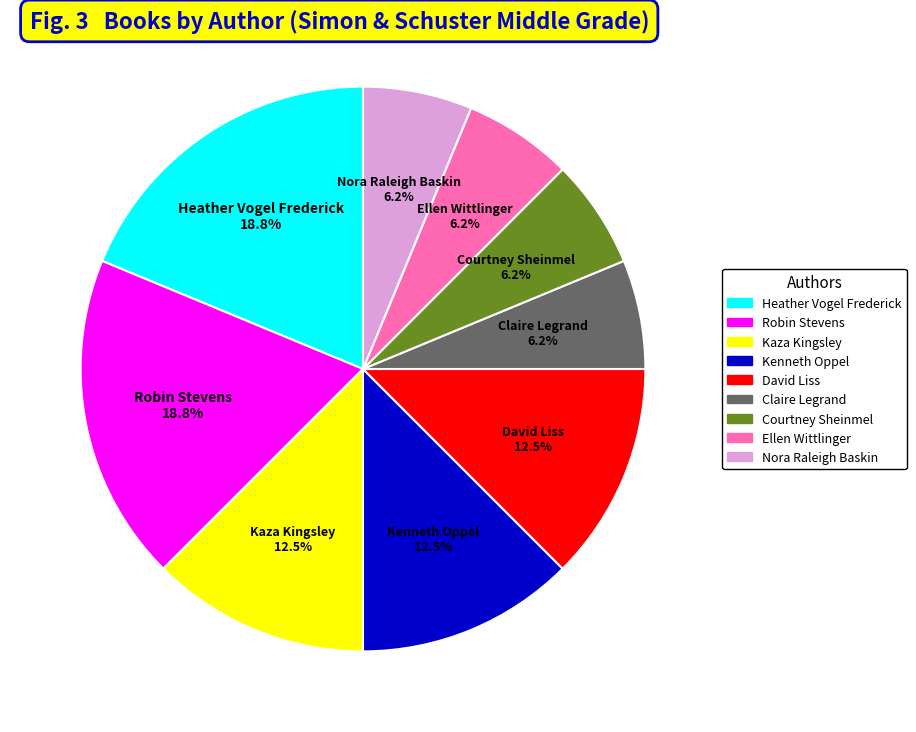

Do Nora Raleigh Baskin and Robin Stevens together represent more than half of the pie?

No